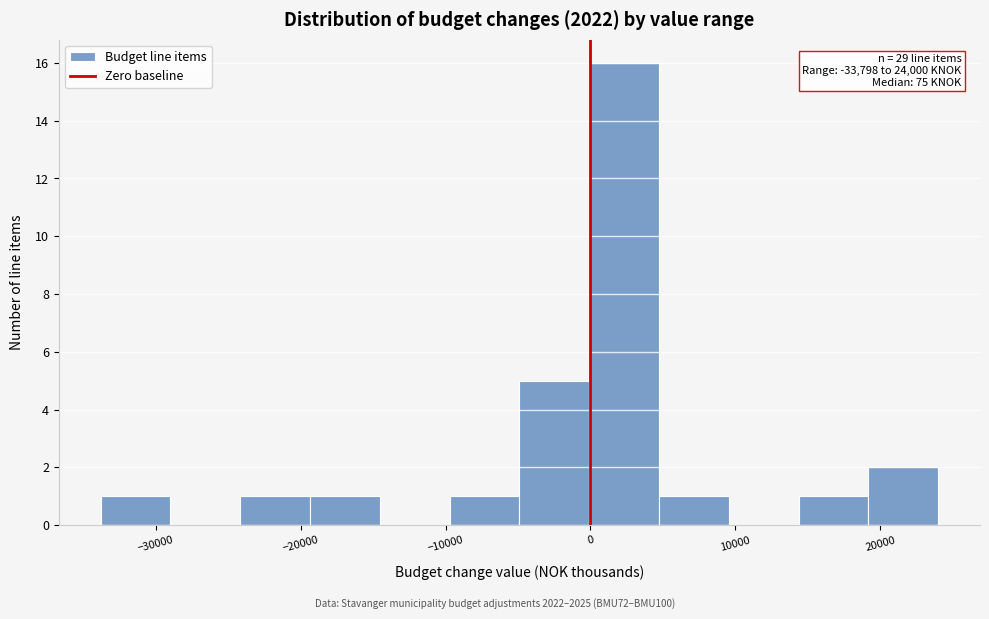

Which range on the x-axis has the tallest bar?

0 to 5000